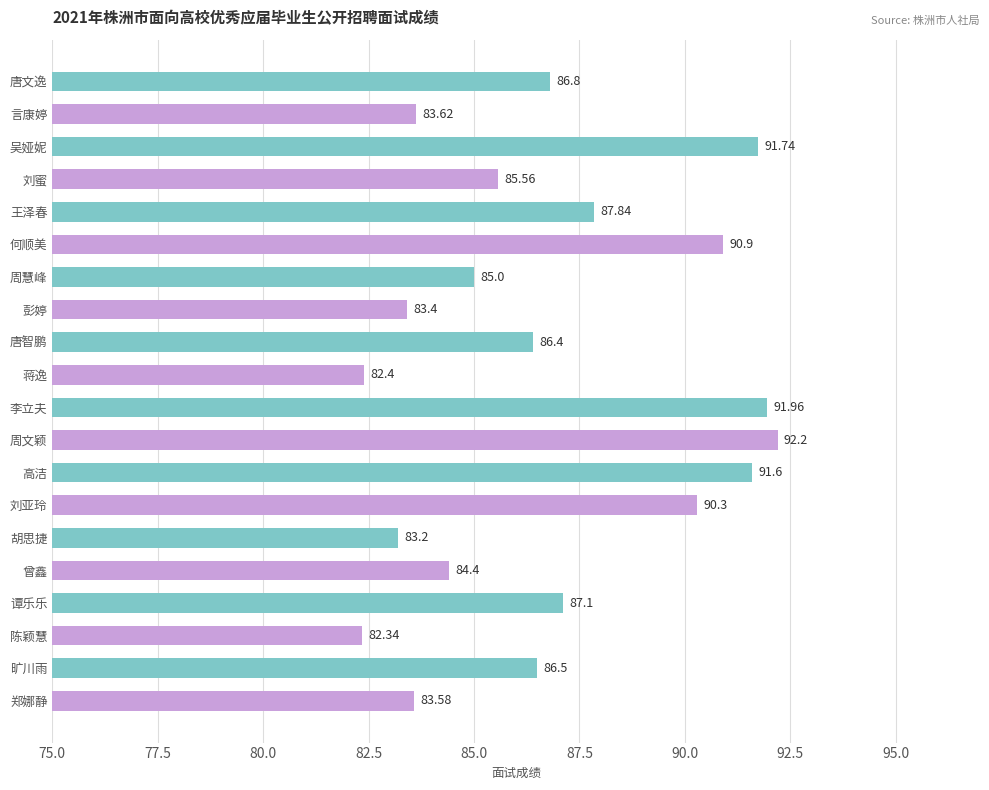

Which category has the lowest value across all series?

陈颖慧